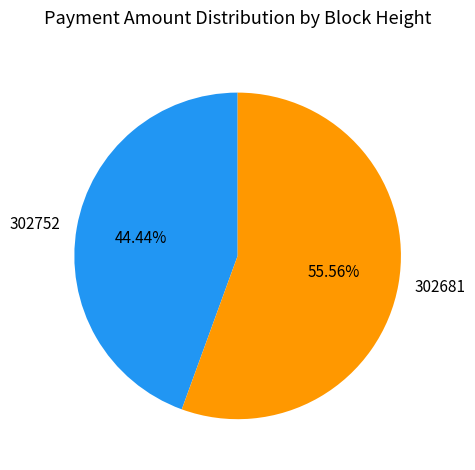

The 302681 slice represents 69% of the pie. True or false?

False